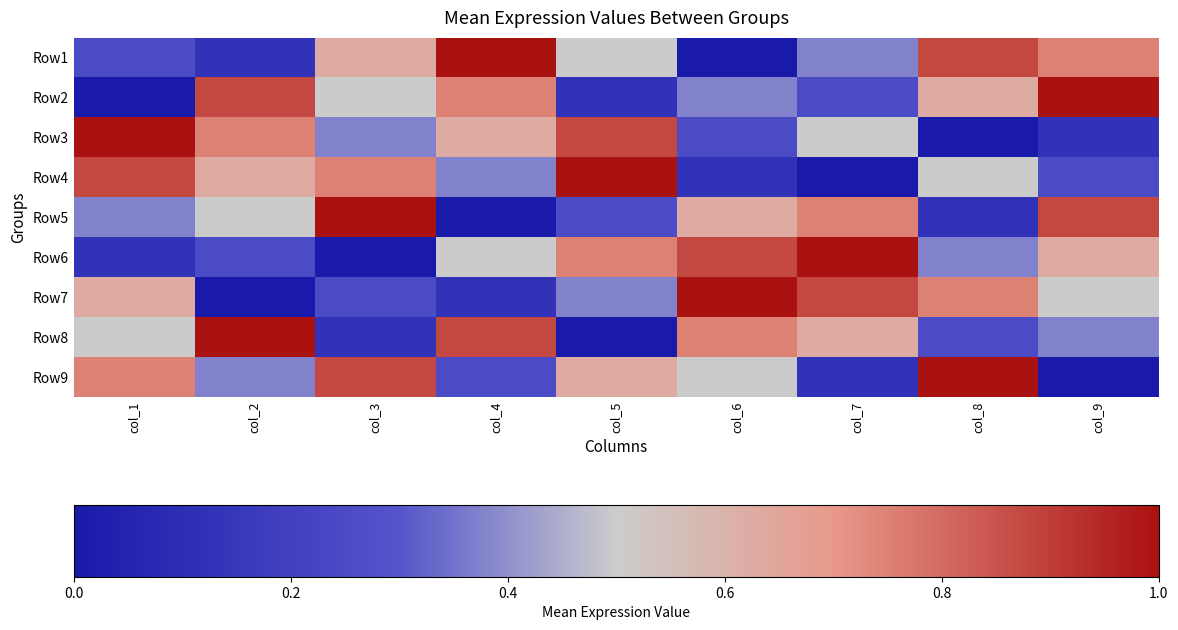

Which has a higher value, col_7 or col_5?

col_5